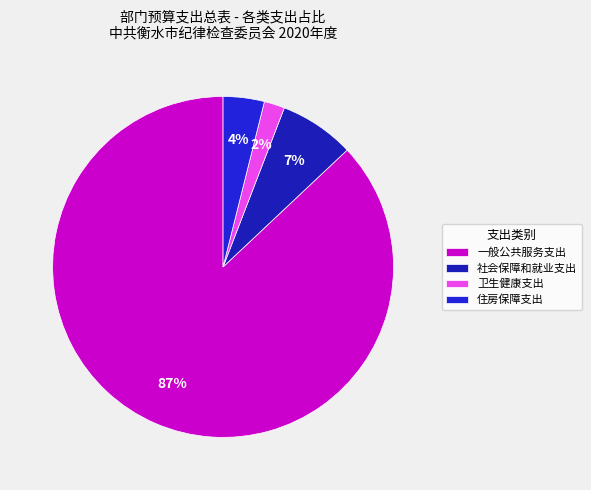

To the nearest percent, what portion does 社会保障和就业支出 represent?

7%